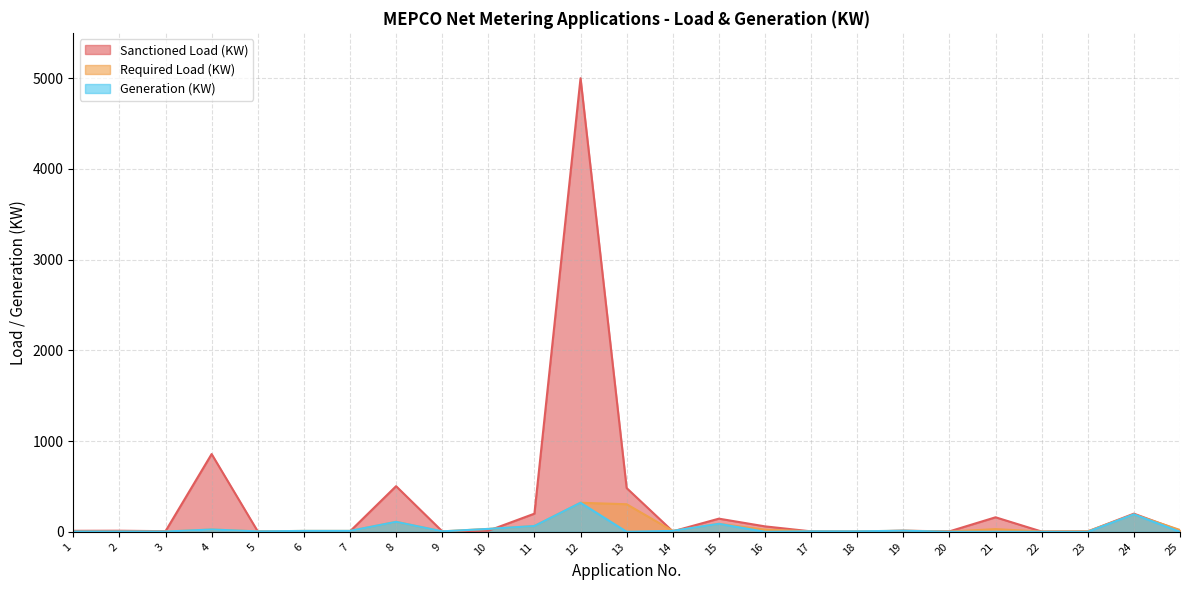

What is the total value across all series at 13?

786.0